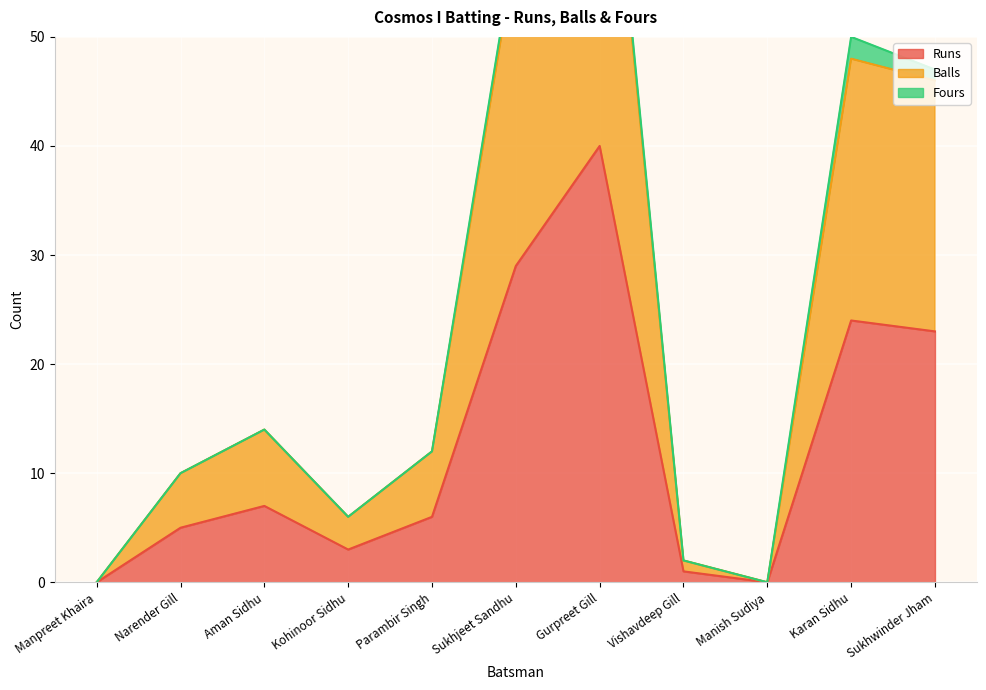

Read the Runs value at Sukhjeet Sandhu.

29